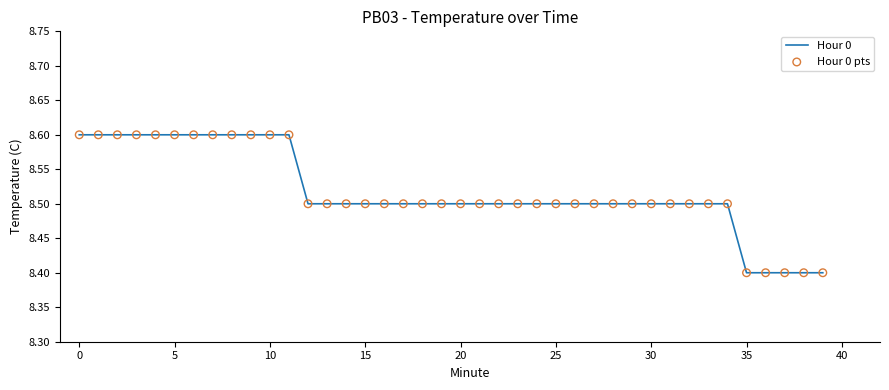

What is the greatest value displayed?

8.6